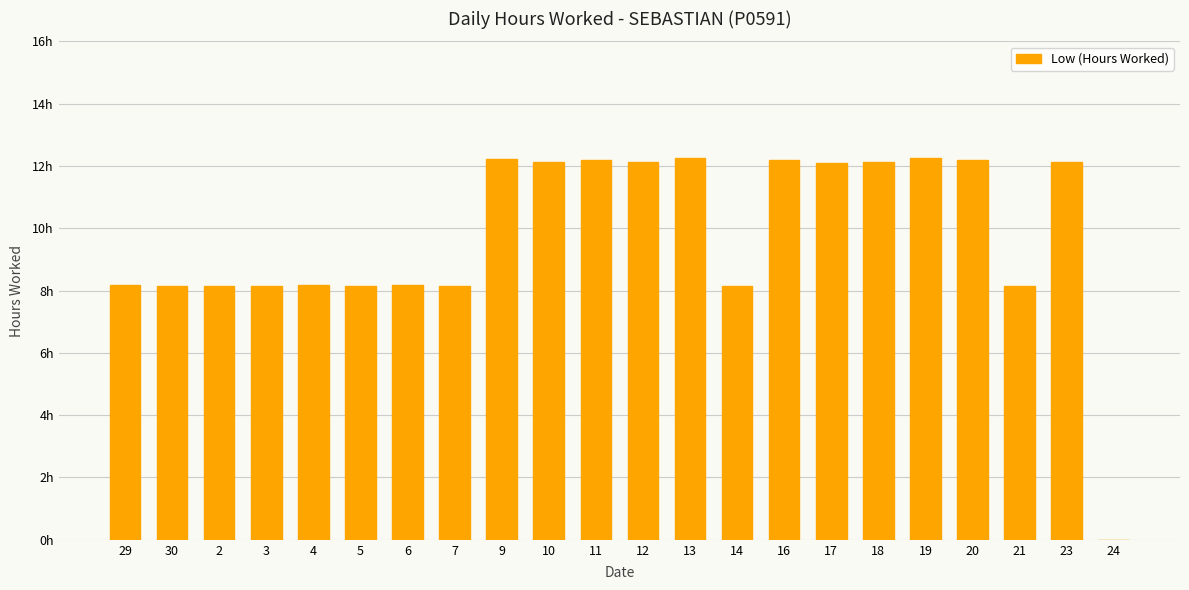

Approximately how many times larger is the value at 23 compared to 10?

1.0